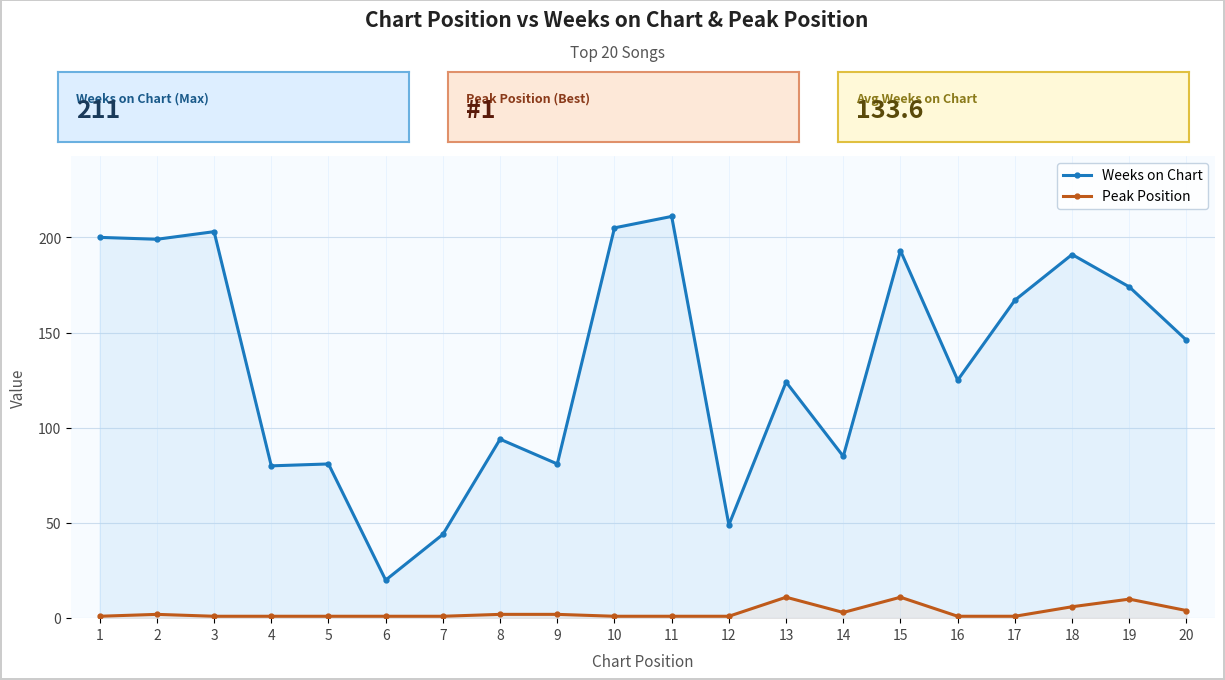

At how many categories does at least one series exceed 40?

19